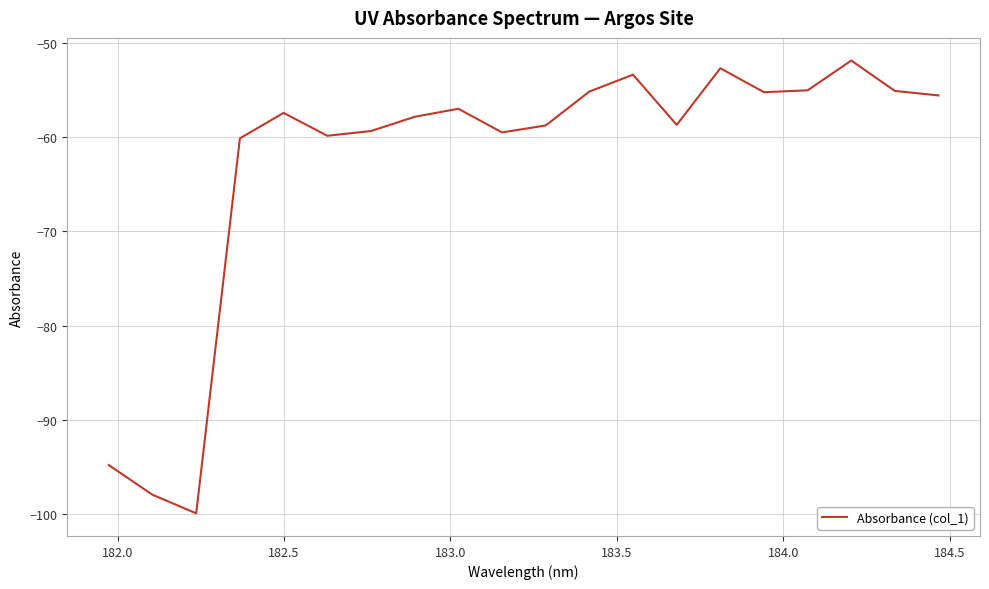

How many lines are shown in the chart?

1